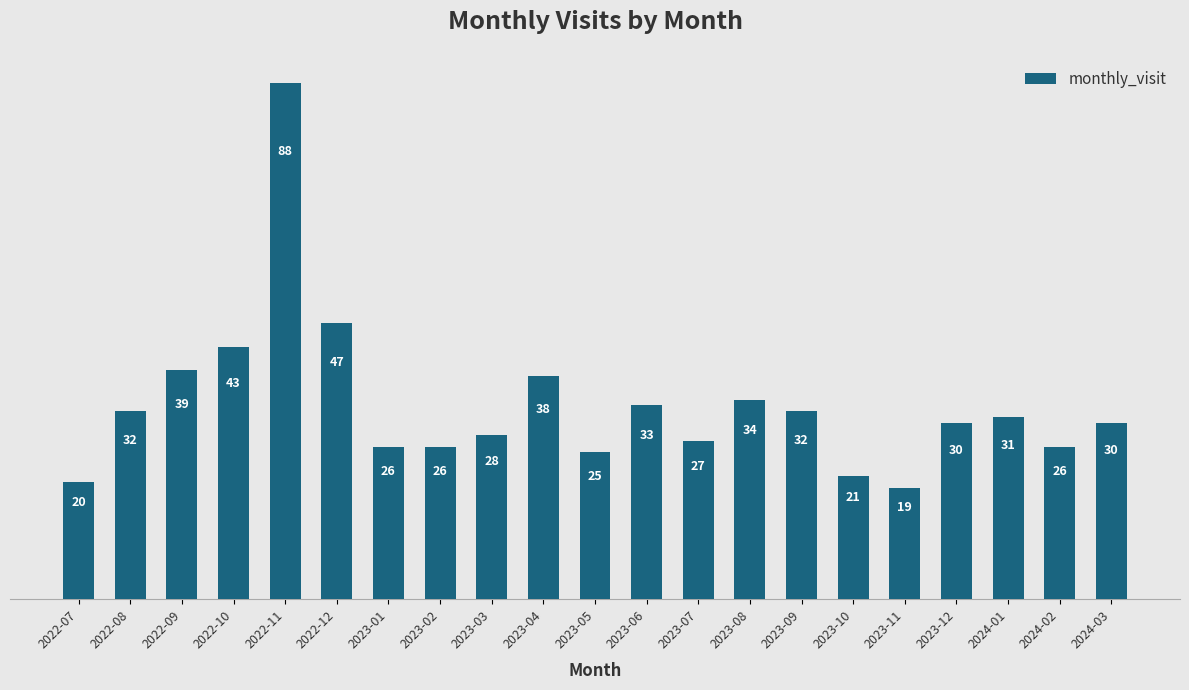

What is the change in value from 2022-08 to 2023-08?

+2